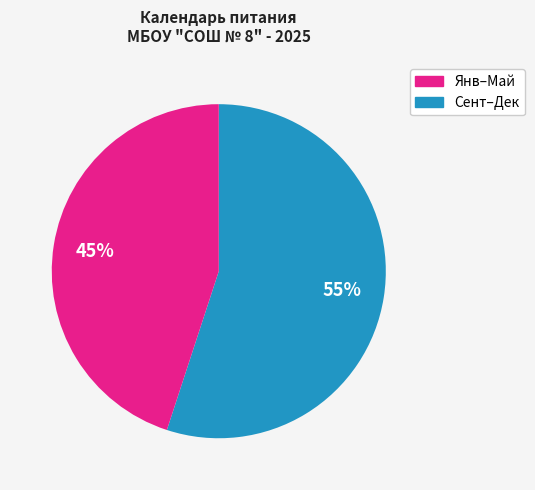

Is there a majority slice in this chart?

Yes